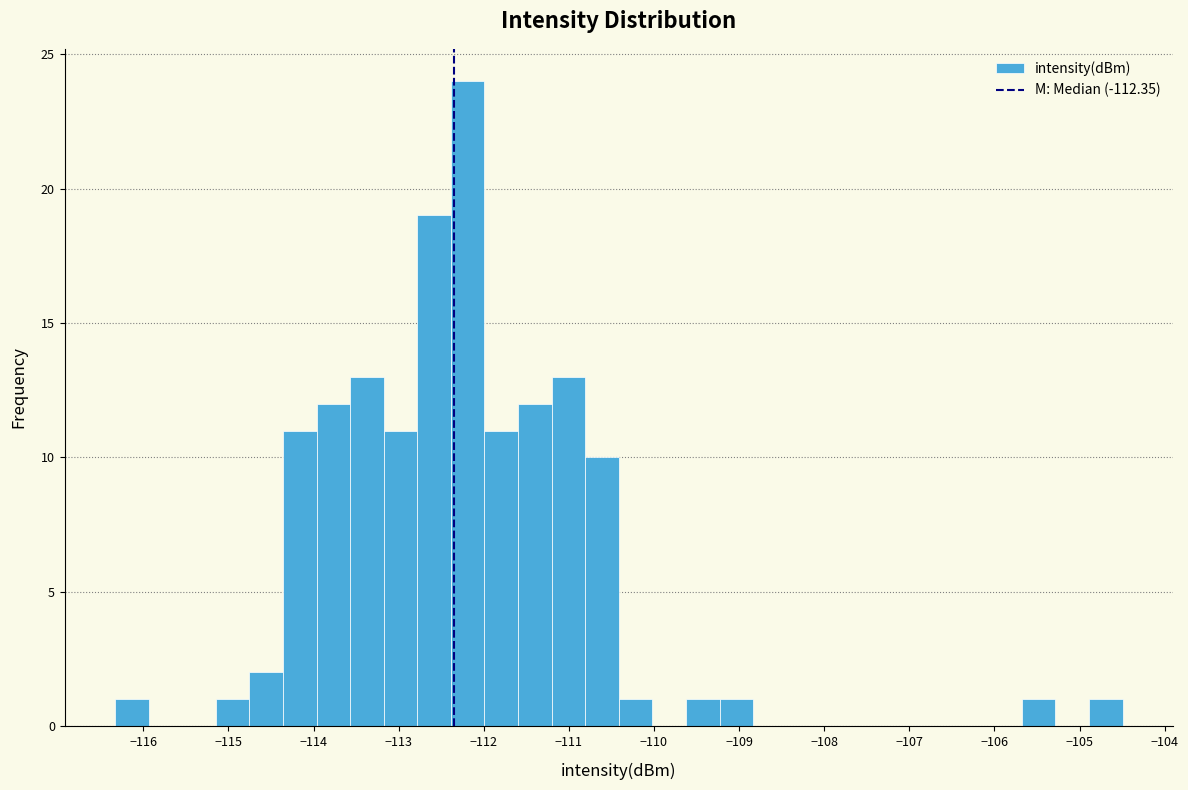

Around what value on the x-axis is the tallest bar? Give the approximate position of its centre, as read against the axis.

-112.2